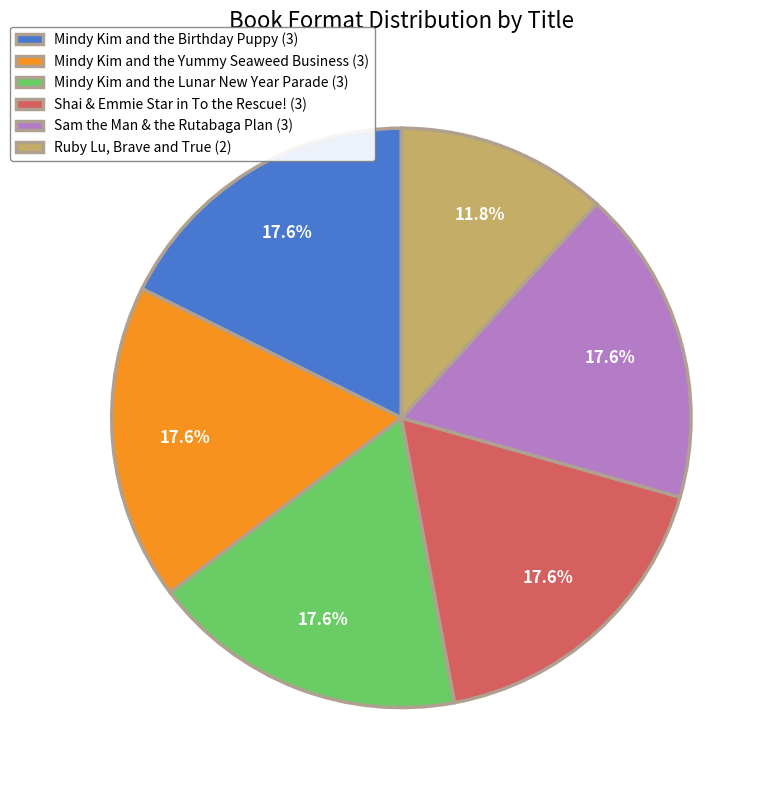

Approximately how many times larger is the value at Mindy Kim and the Birthday Puppy compared to Sam the Man & the Rutabaga Plan?

1.0